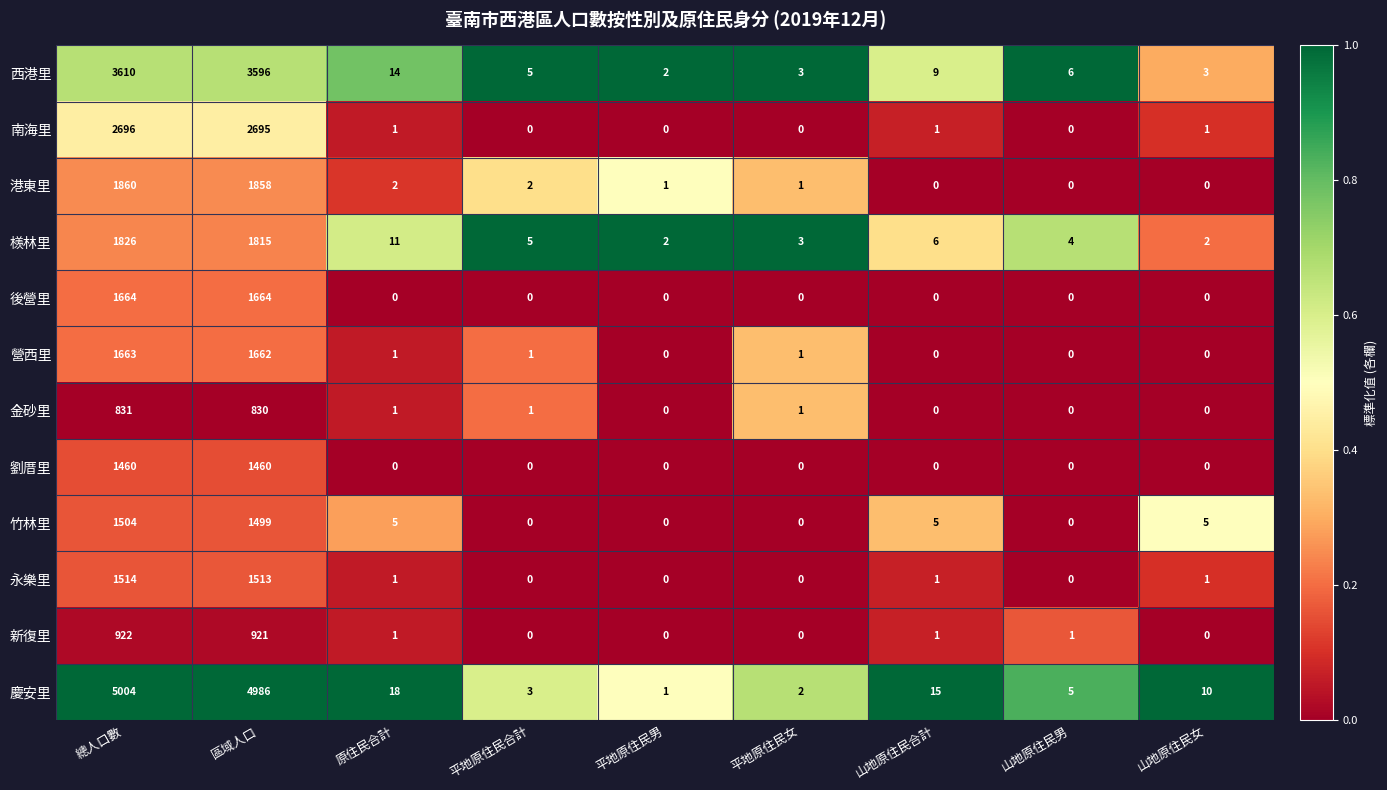

How many positive values does the 後營里 series have?

2